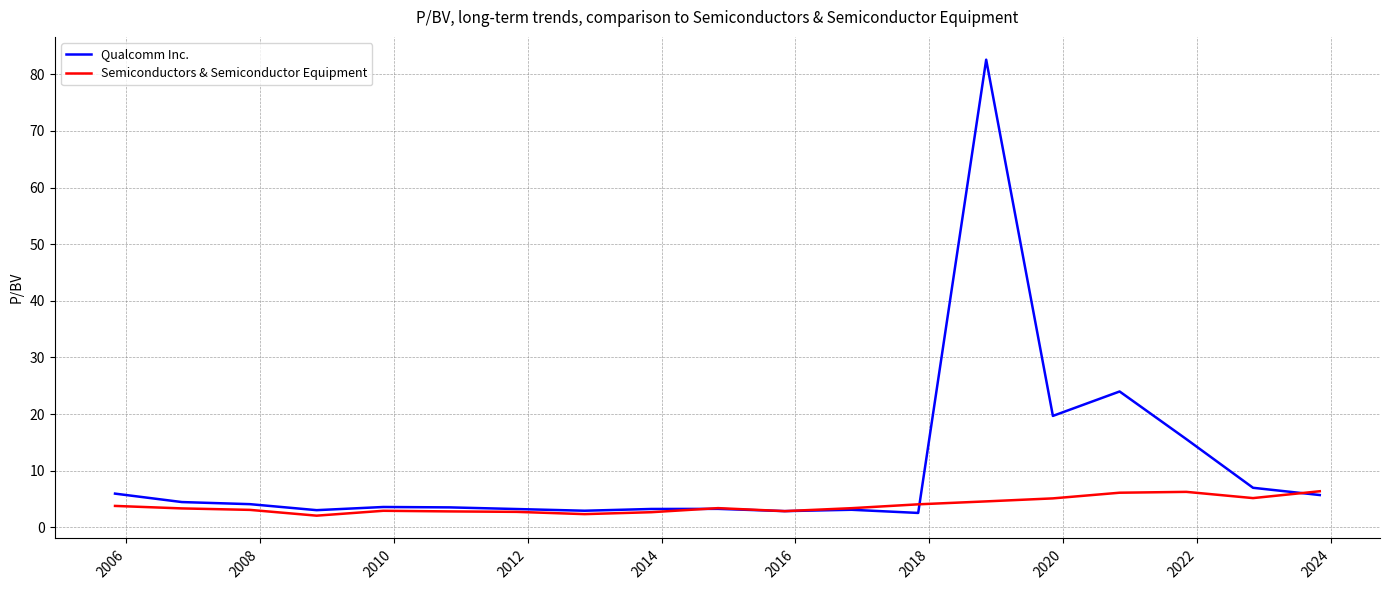

True or false: Qualcomm Inc. and Semiconductors & Semiconductor Equipment cross at least once.

True